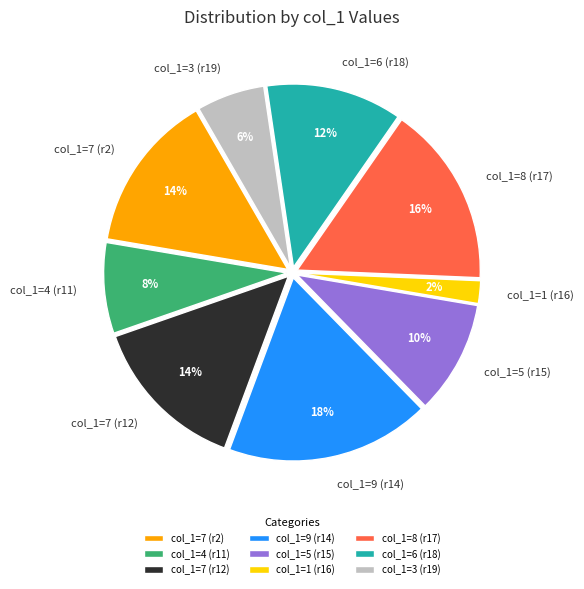

Approximately how many times larger is the value at col_1=9 (r14) compared to col_1=7 (r2)?

1.3